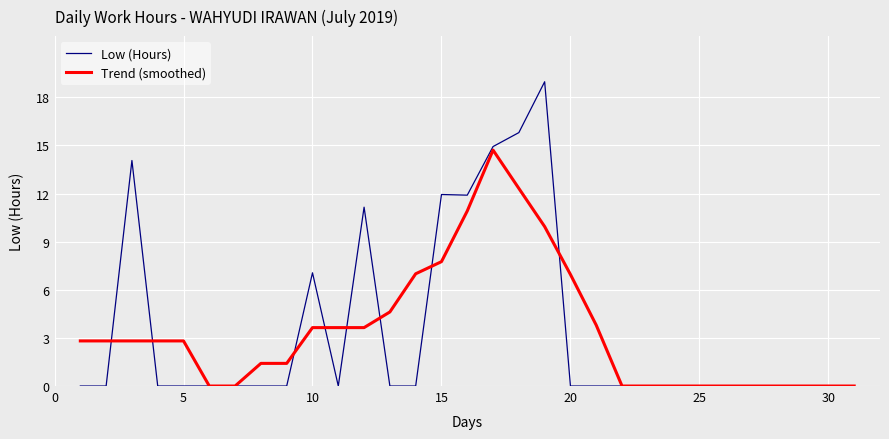

What is the highest value of the Low (Hours) series?

19.0